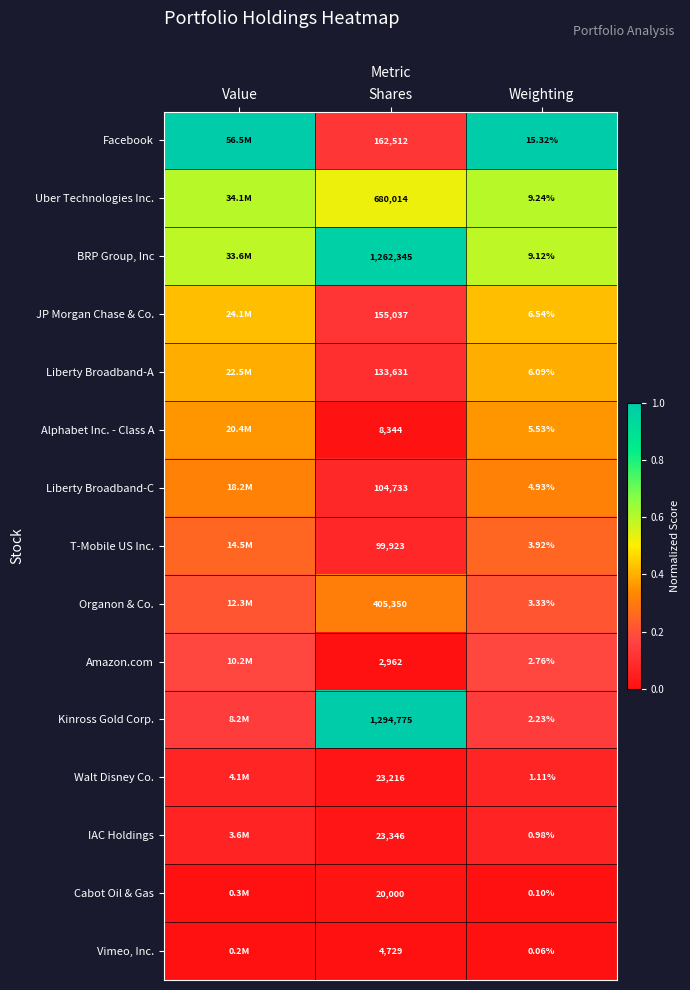

Between Shares and Weighting, which series saw the biggest shift?

Kinross Gold Corp.